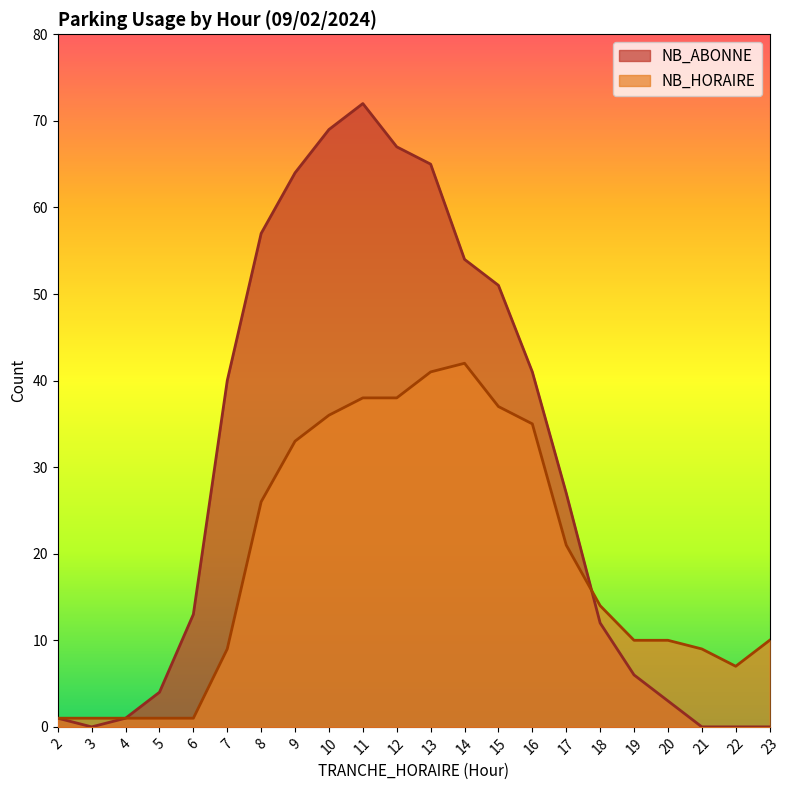

List the series in order of their overall mean, lowest first.

NB_HORAIRE, NB_ABONNE